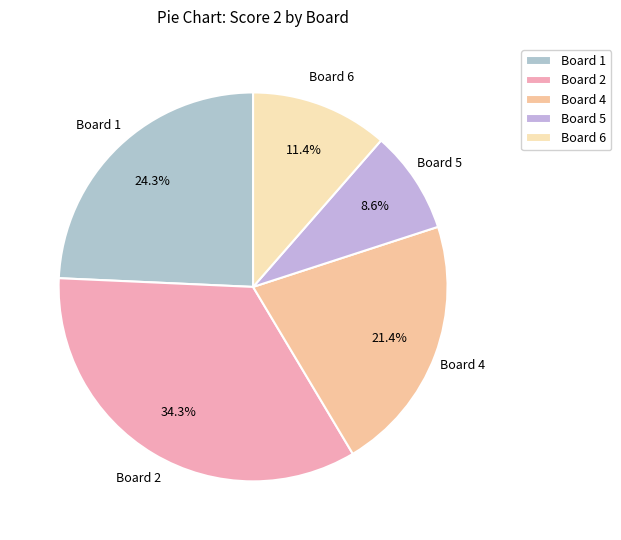

Is there a majority slice in this chart?

No